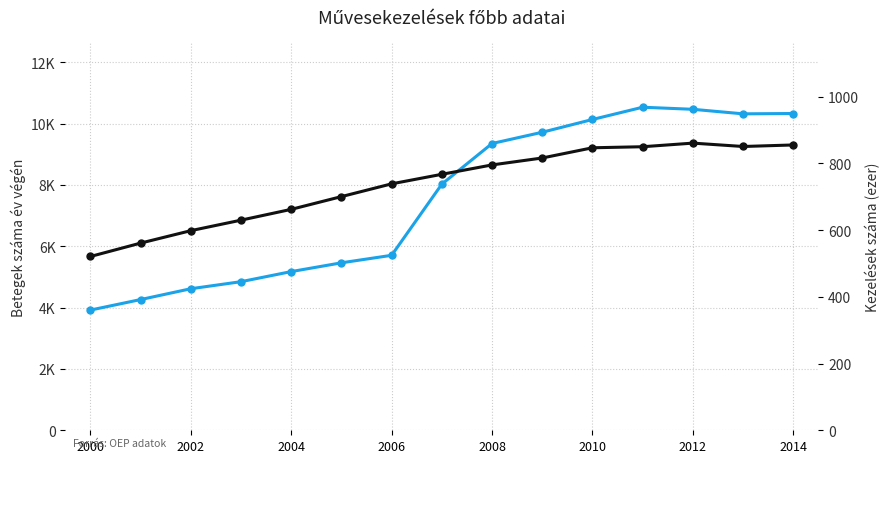

True or false: Kezelések száma (ezer) and Betegek száma év végén cross at least once.

False